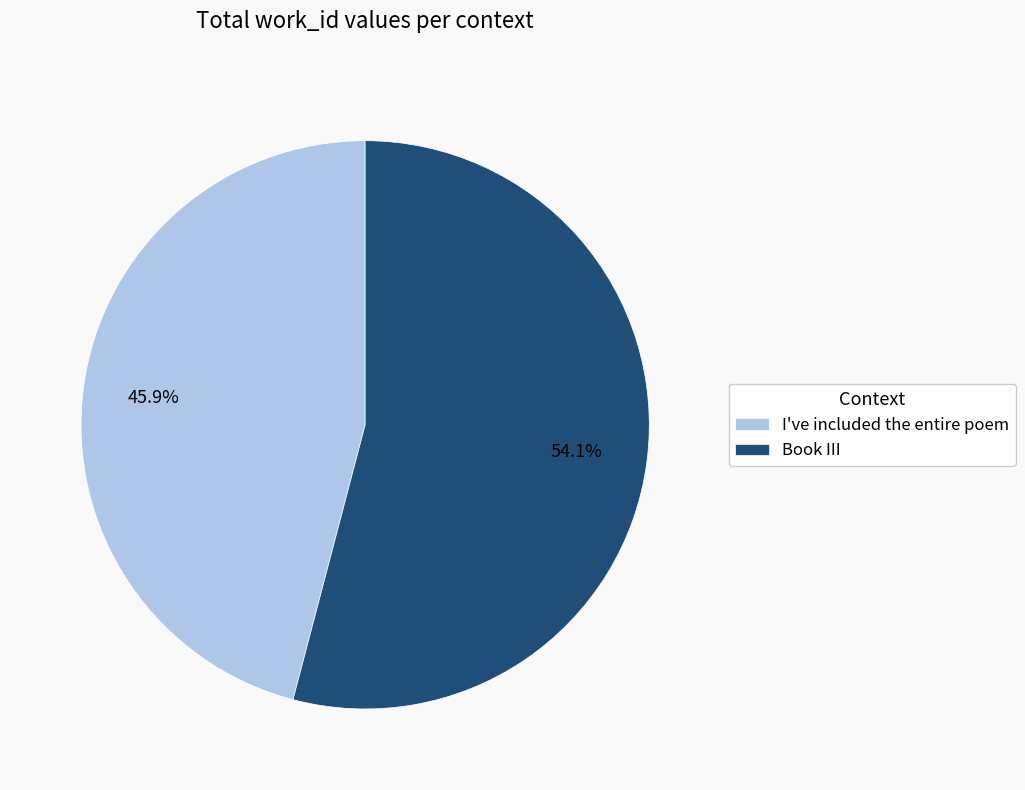

The I've included the entire poem slice represents 46% of the pie. True or false?

True